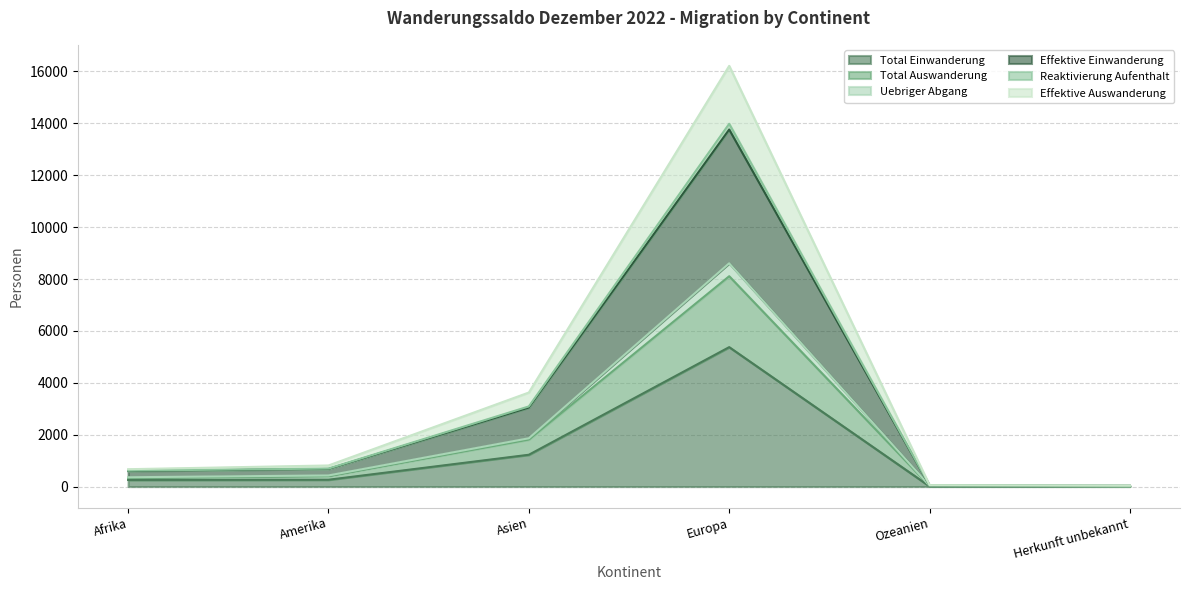

Reading left to right, extract all data points from this chart.

Total Einwanderung: Afrika=256	Amerika=264	Asien=1227	Europa=5375	Ozeanien=11	Herkunft unbekannt=15
Total Auswanderung: Afrika=360	Amerika=430	Asien=1863	Europa=8608	Ozeanien=33	Herkunft unbekannt=18
Uebriger Abgang: Afrika=616	Amerika=694	Asien=3090	Europa=13983	Ozeanien=44	Herkunft unbekannt=33
Effektive Einwanderung: Afrika=335	Amerika=407	Asien=1813	Europa=8108	Ozeanien=28	Herkunft unbekannt=17
Reaktivierung Aufenthalt: Afrika=599	Amerika=680	Asien=3047	Europa=13763	Ozeanien=39	Herkunft unbekannt=31
Effektive Auswanderung: Afrika=670	Amerika=814	Asien=3626	Europa=16216	Ozeanien=56	Herkunft unbekannt=34